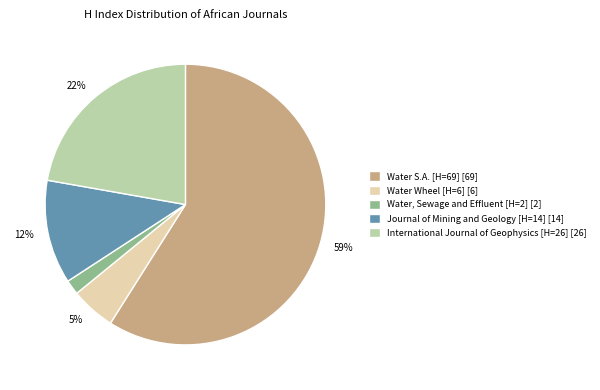

To the nearest percent, what portion does Water Wheel [H=6] represent?

5%